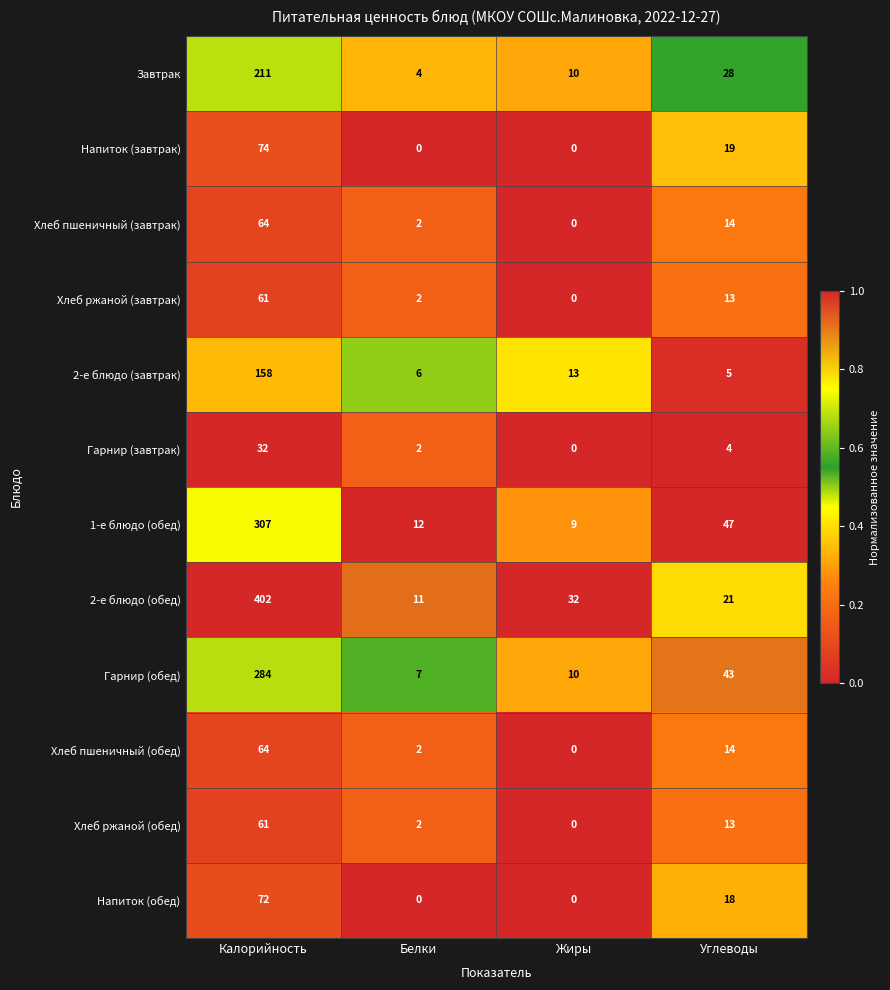

Read the Хлеб ржаной (обед) value at Углеводы, to the nearest 10.

10